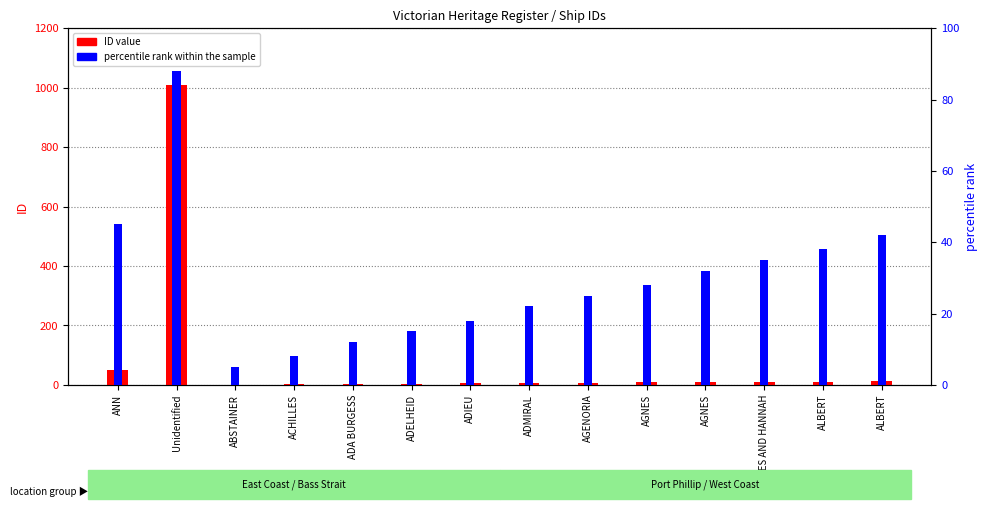

How many bars are there in total?

28